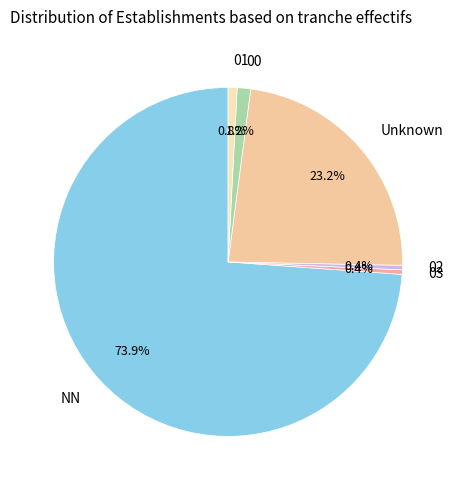

Which has a higher value, Unknown or NN?

NN